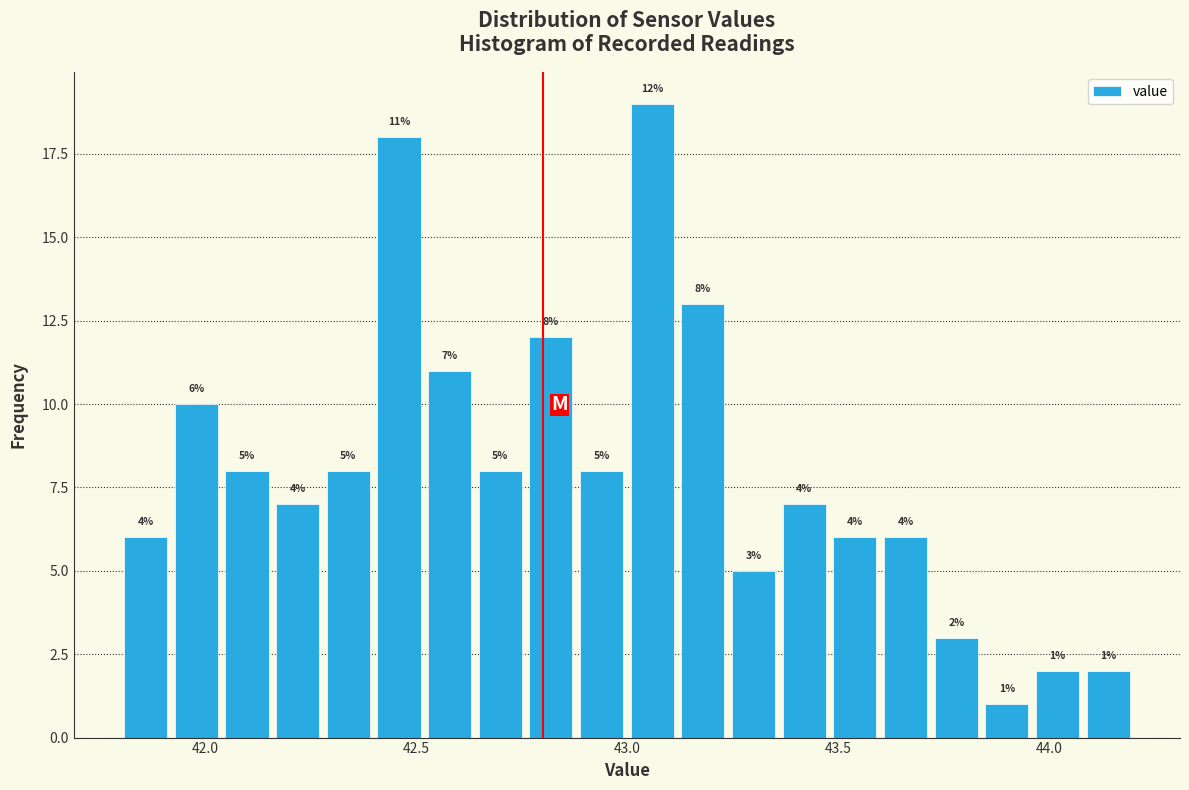

Around what value on the x-axis is the tallest bar? Give the approximate position of its centre, as read against the axis.

43.05